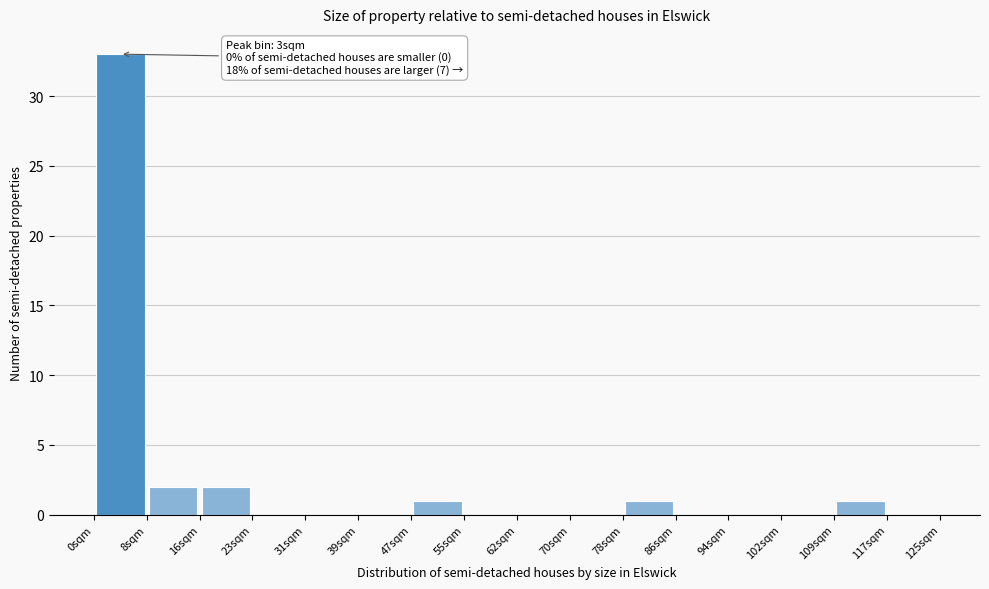

Which range on the x-axis has the tallest bar?

0 to 8